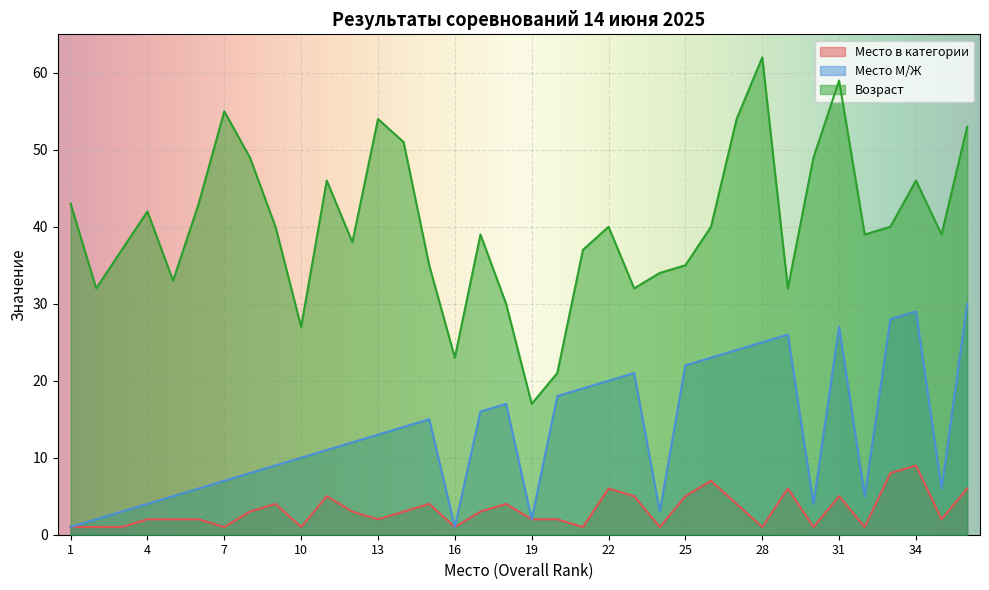

List the series in order of their peak value, lowest first.

Место в категории, Место М/Ж, Возраст